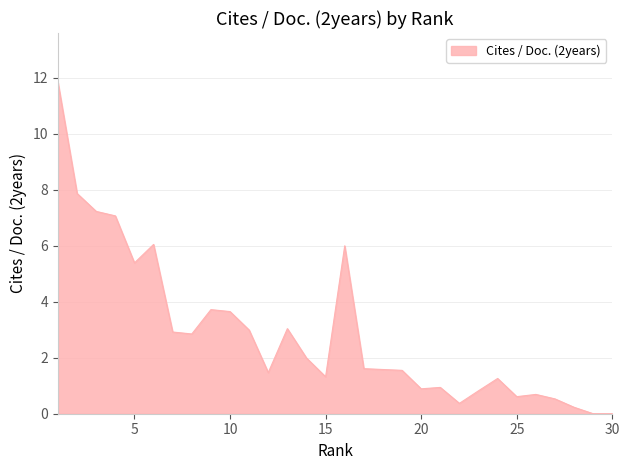

Count the number of categories in the chart.

30